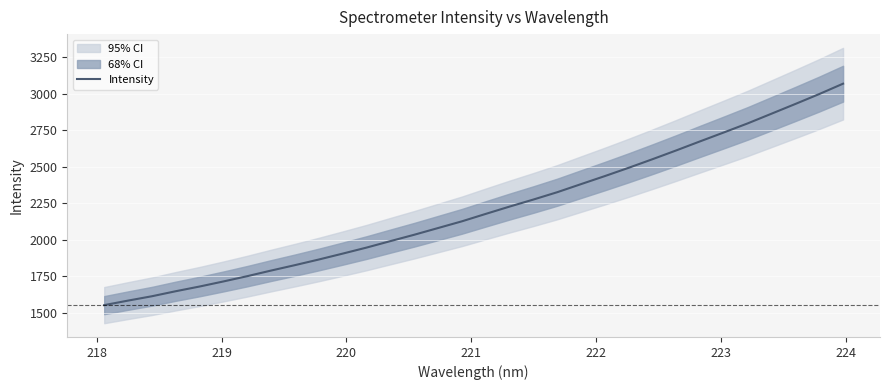

What is the maximum value for Intensity?

3070.3